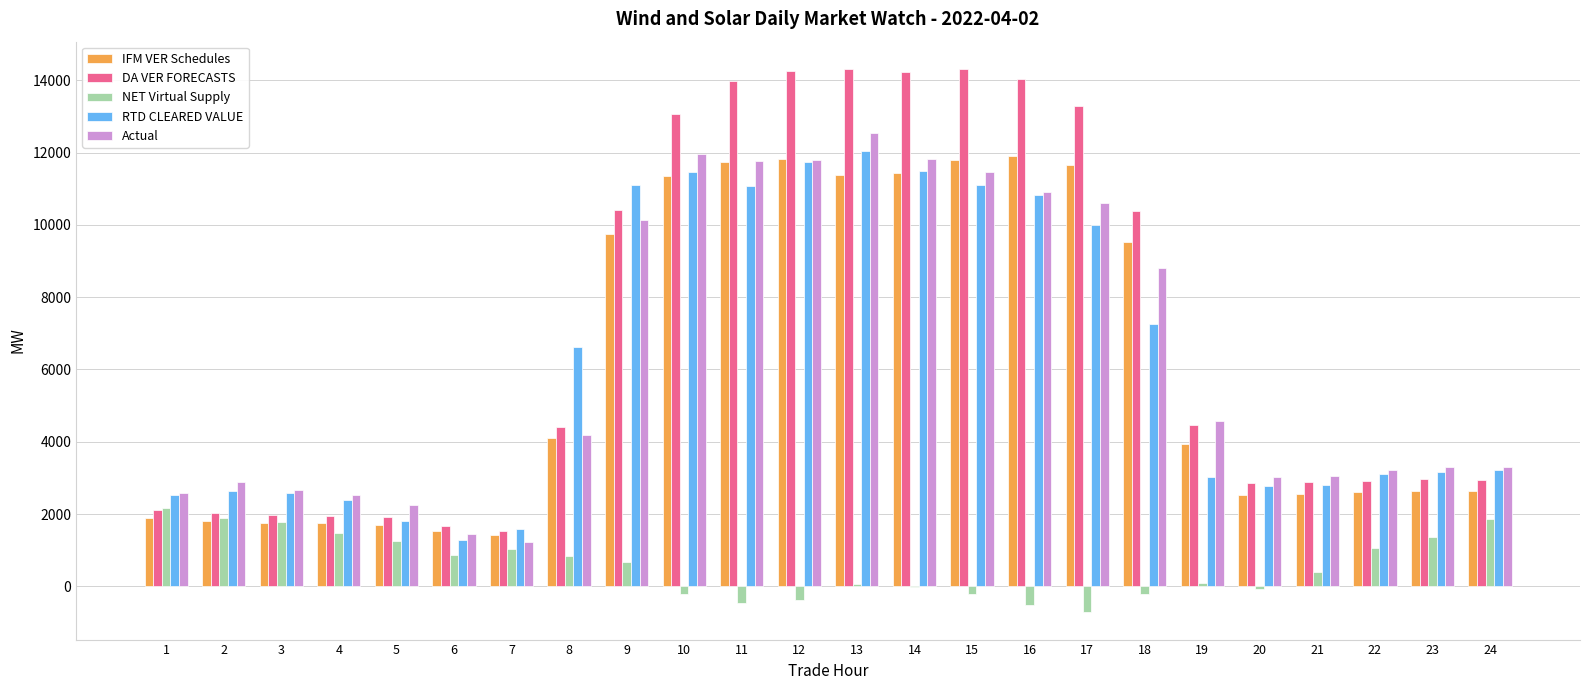

The value of Actual at 11 is 3766.0. True or false?

False